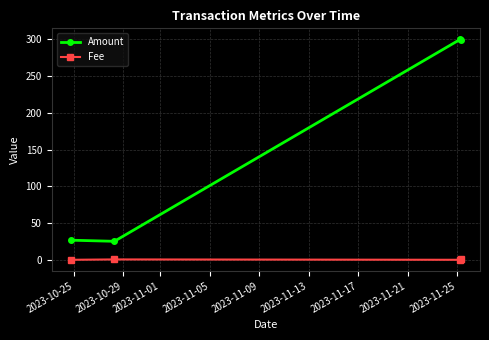

What is the value of the Amount point at the 2nd from the left?

25.2